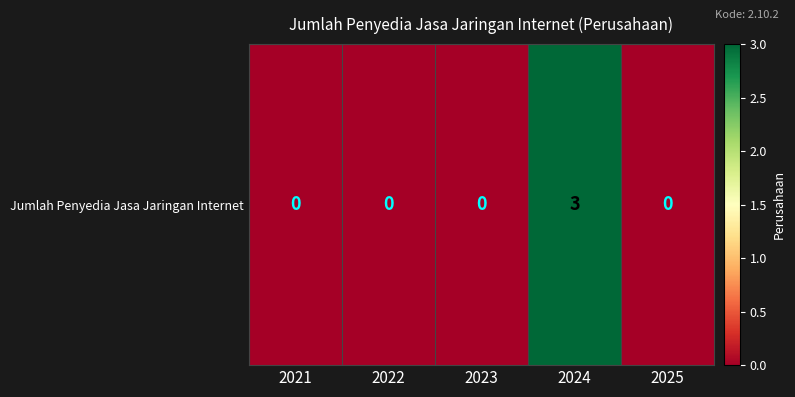

Which category has the highest value across all series?

2024